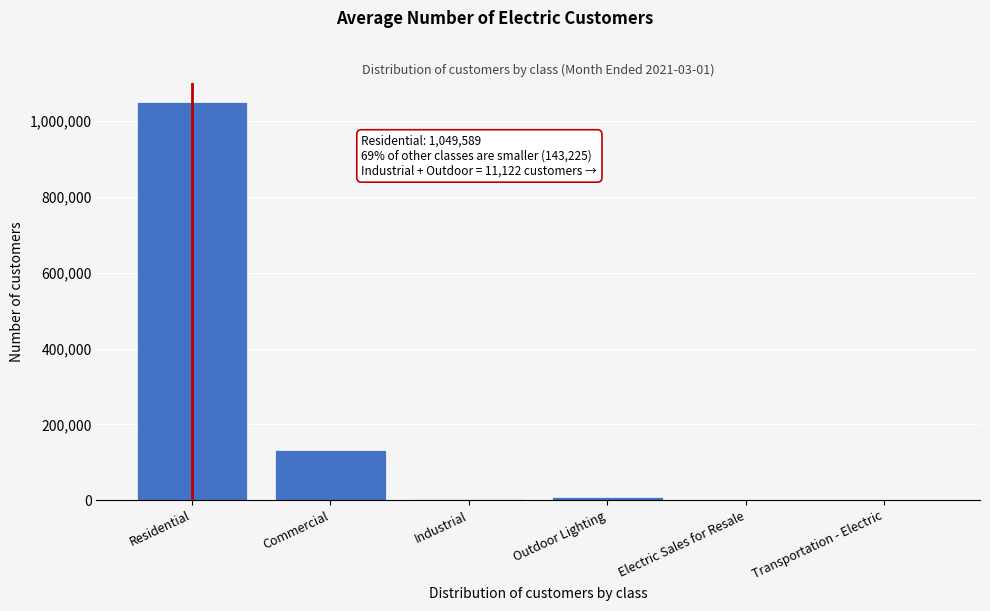

What is the maximum value shown in the chart?

1049589